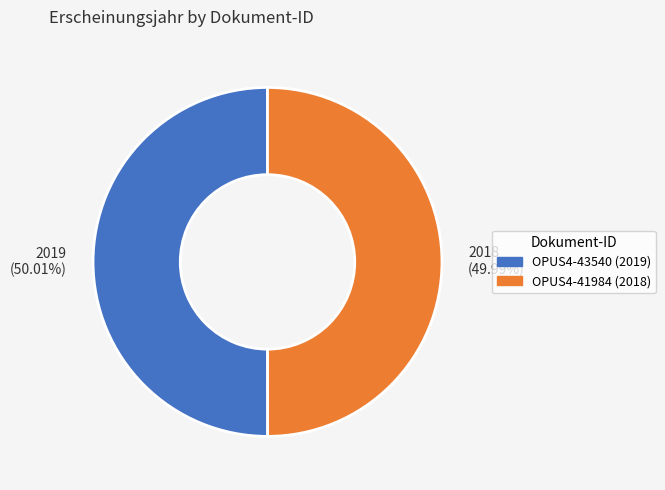

Is there a majority slice in this chart?

Yes